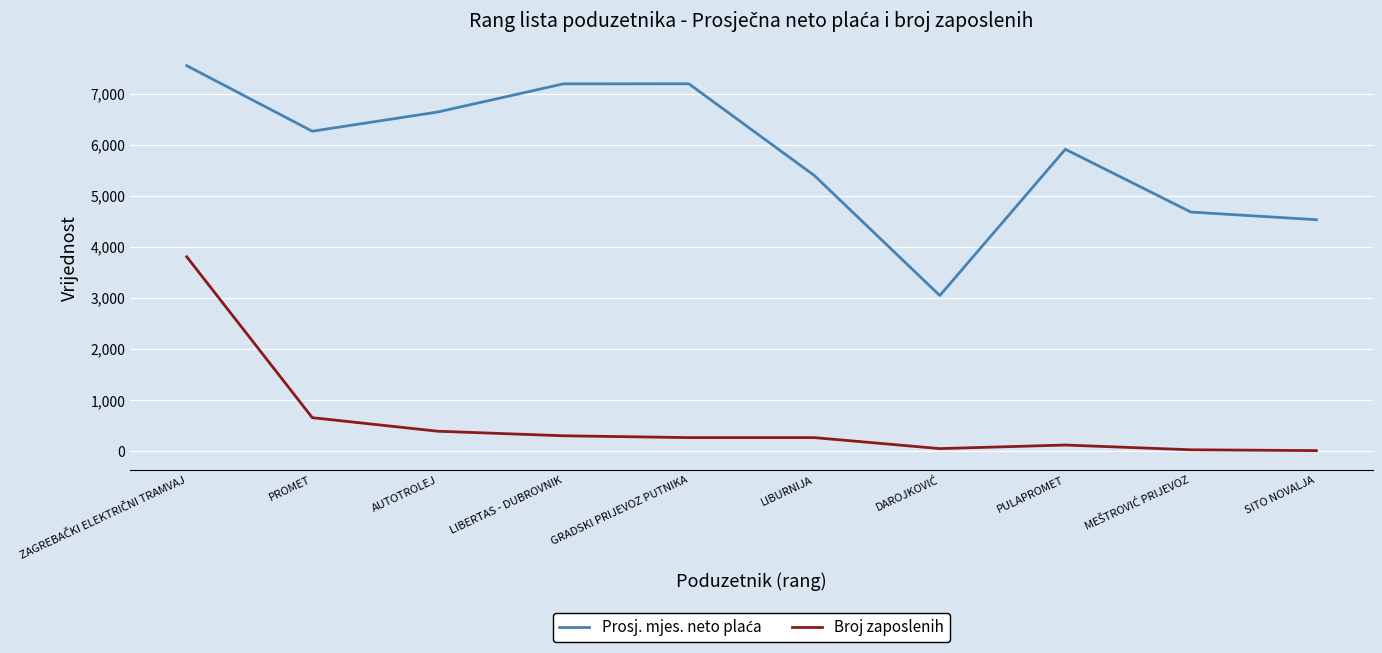

What is the spread (max minus min) of values at AUTOTROLEJ?

6244